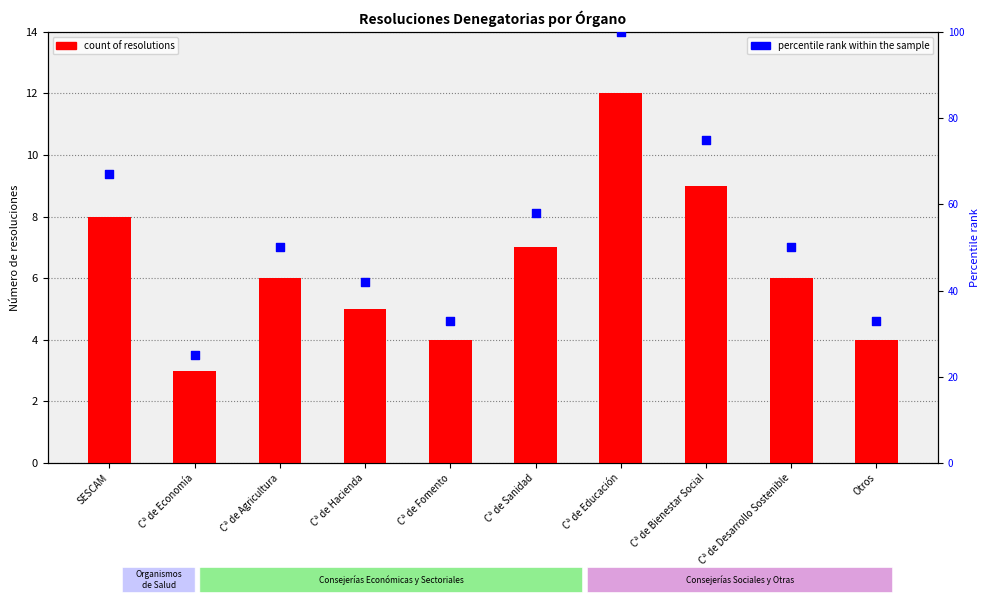

Is the value of percentile rank within the sample at Otros greater than the value of count of resolutions at Otros?

Yes